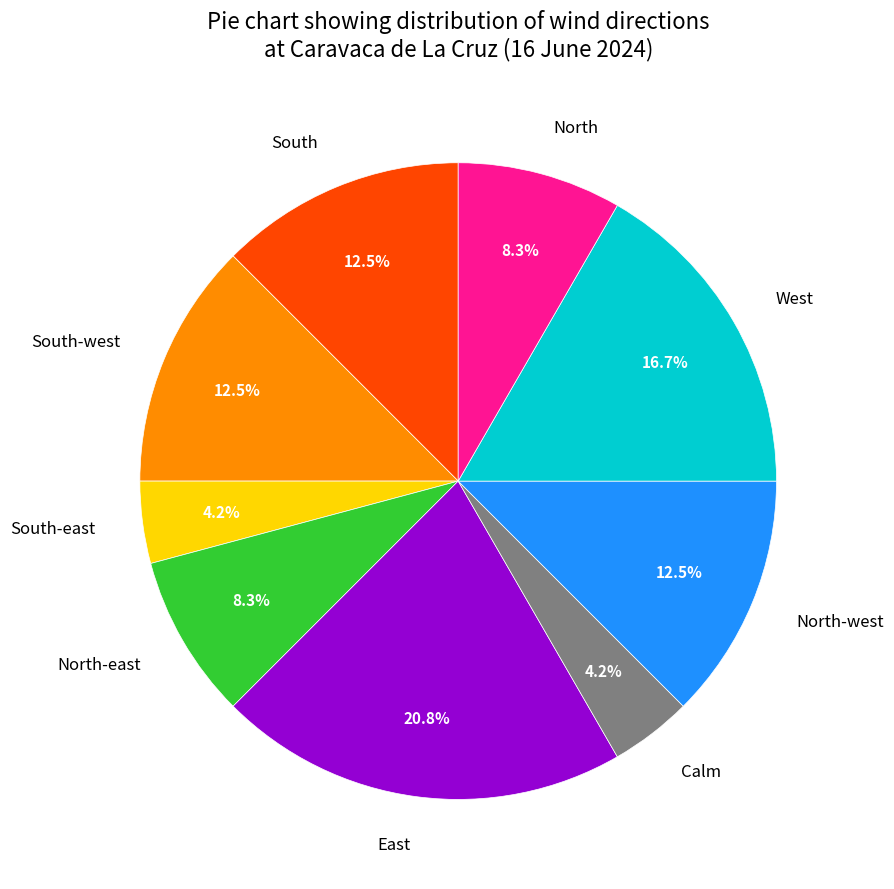

Approximately how many times larger is the value at North-east compared to North?

1.0